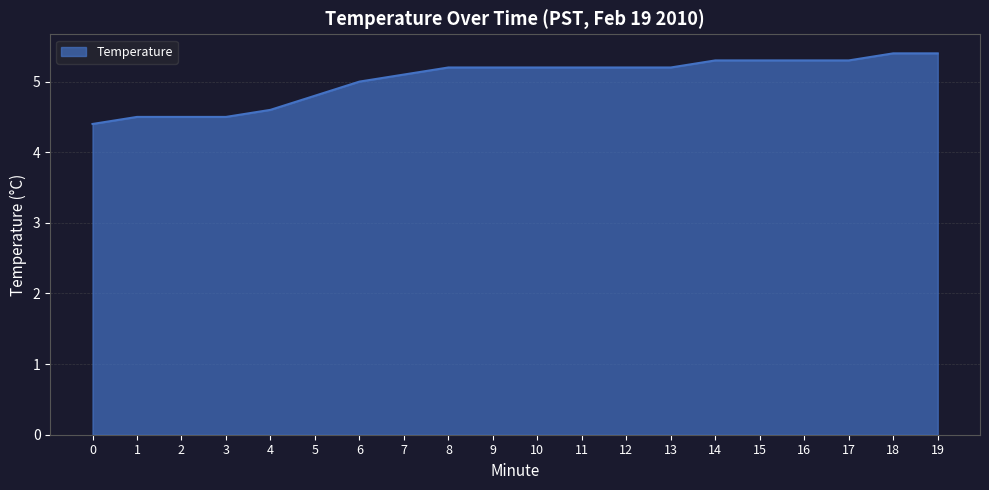

Reading left to right, what are all the values shown in this chart?

0=4.4	1=4.5	2=4.5	3=4.5	4=4.6	5=4.8	6=5.0	7=5.1	8=5.2	9=5.2	10=5.2	11=5.2	12=5.2	13=5.2	14=5.3	15=5.3	16=5.3	17=5.3	18=5.4	19=5.4